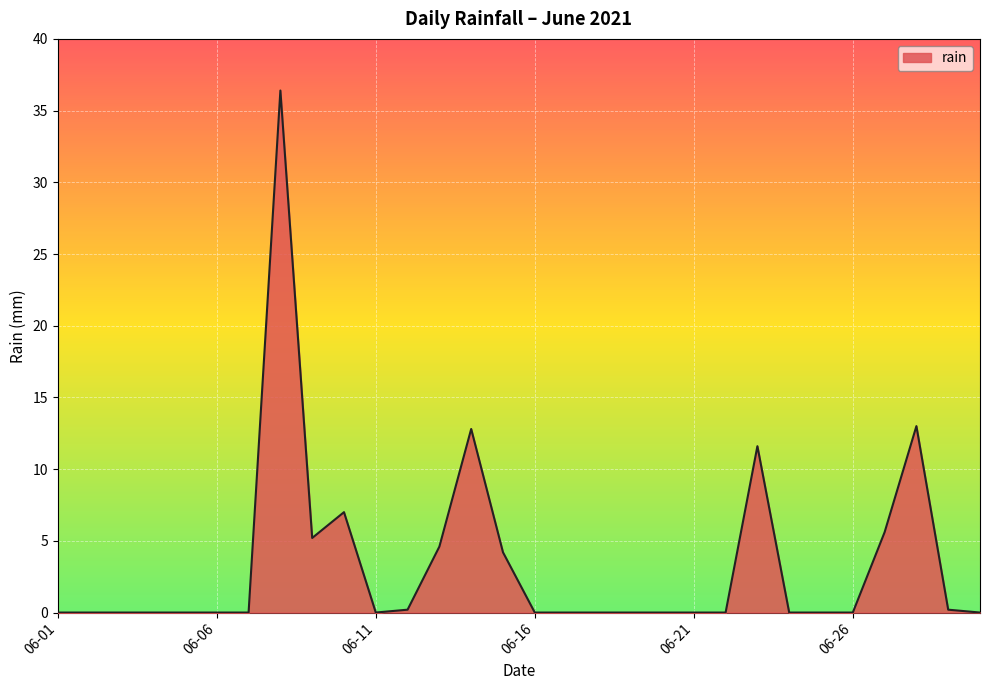

What is the difference between the maximum and minimum values?

36.4